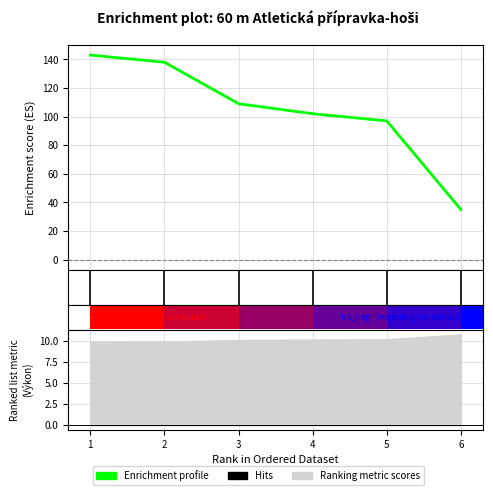

How many bars are there in total?

18